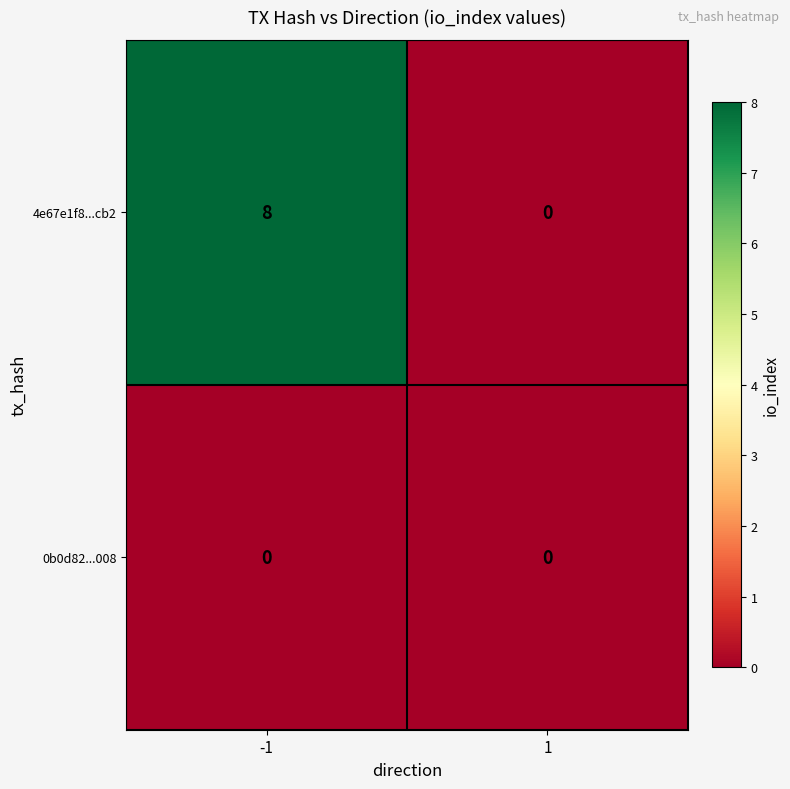

What is the sum of all 4e67e1f8...cb2 values?

8